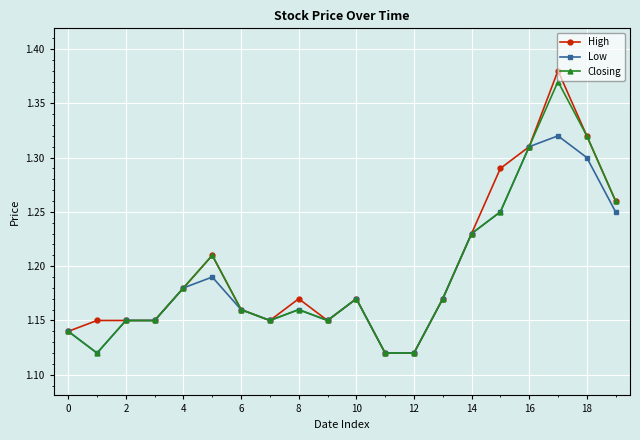

Which series has the largest range (max minus min)?

High